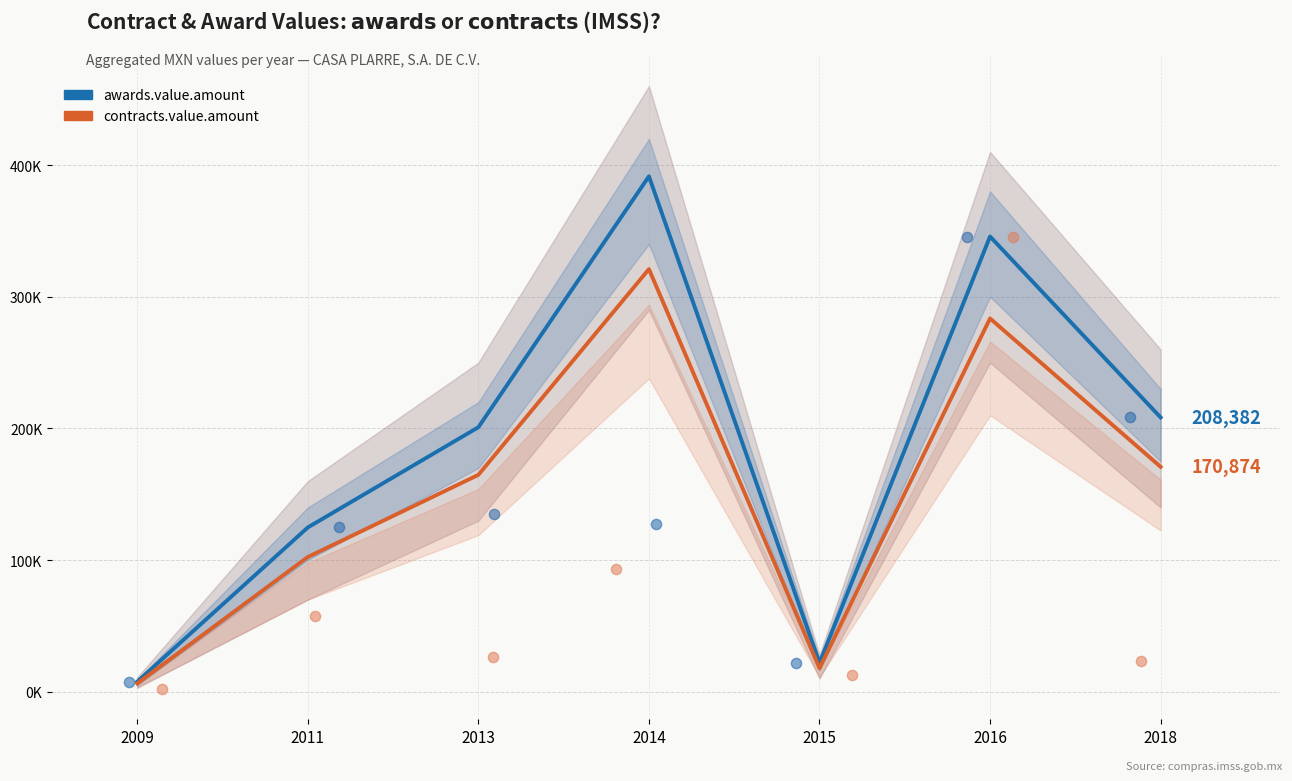

Which series has the largest total across all categories?

awards.value.amount